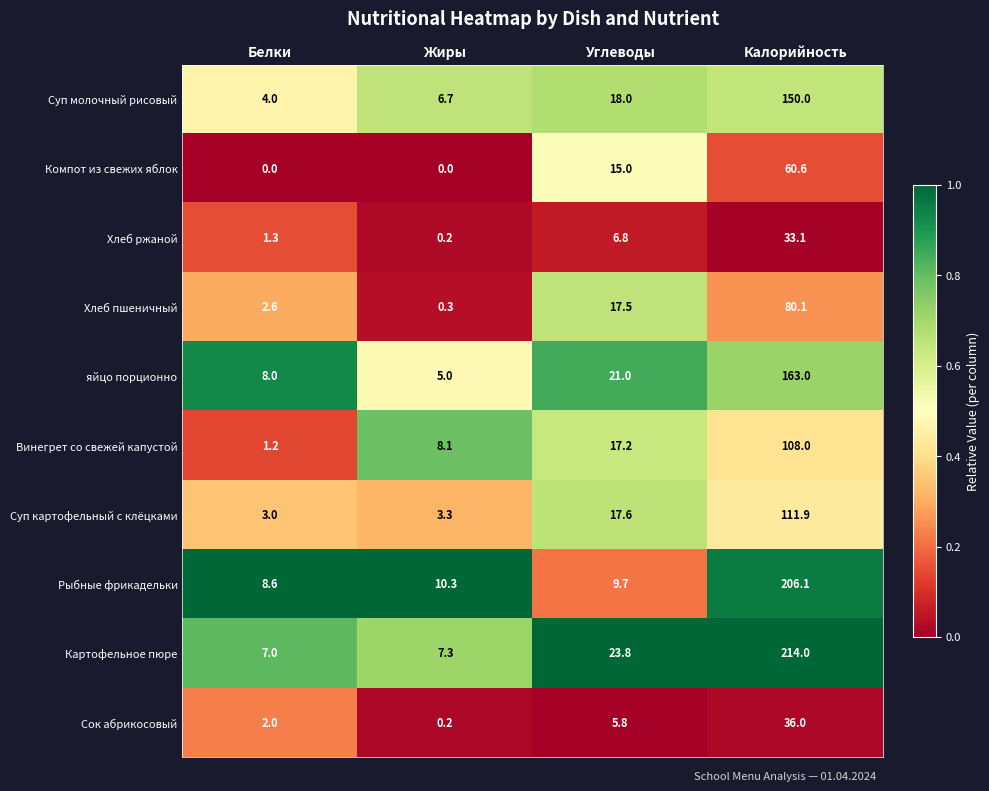

Is the value of Сок абрикосовый at Калорийность greater than the value of Картофельное пюре at Жиры?

Yes